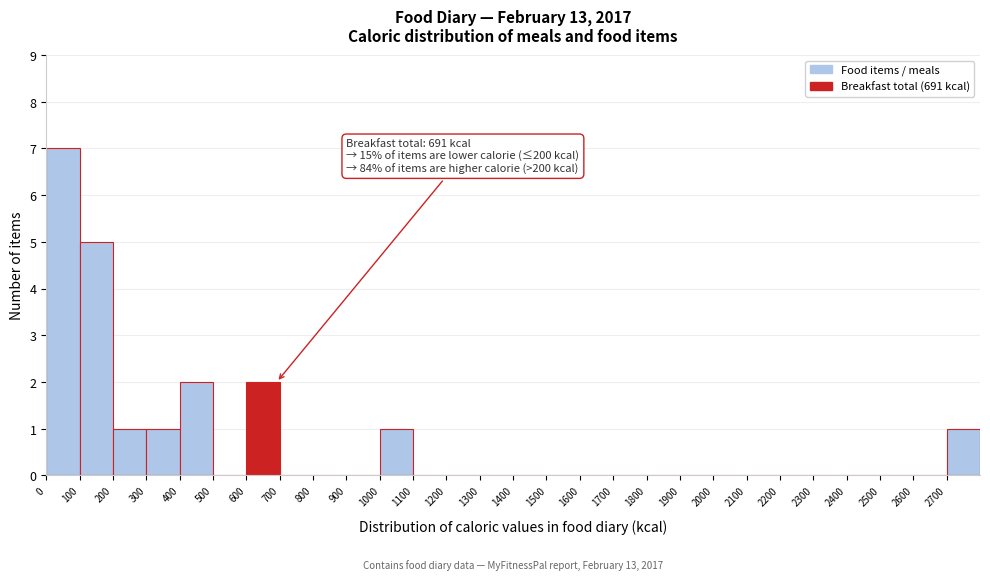

Which range on the x-axis has the tallest bar?

0 to 100